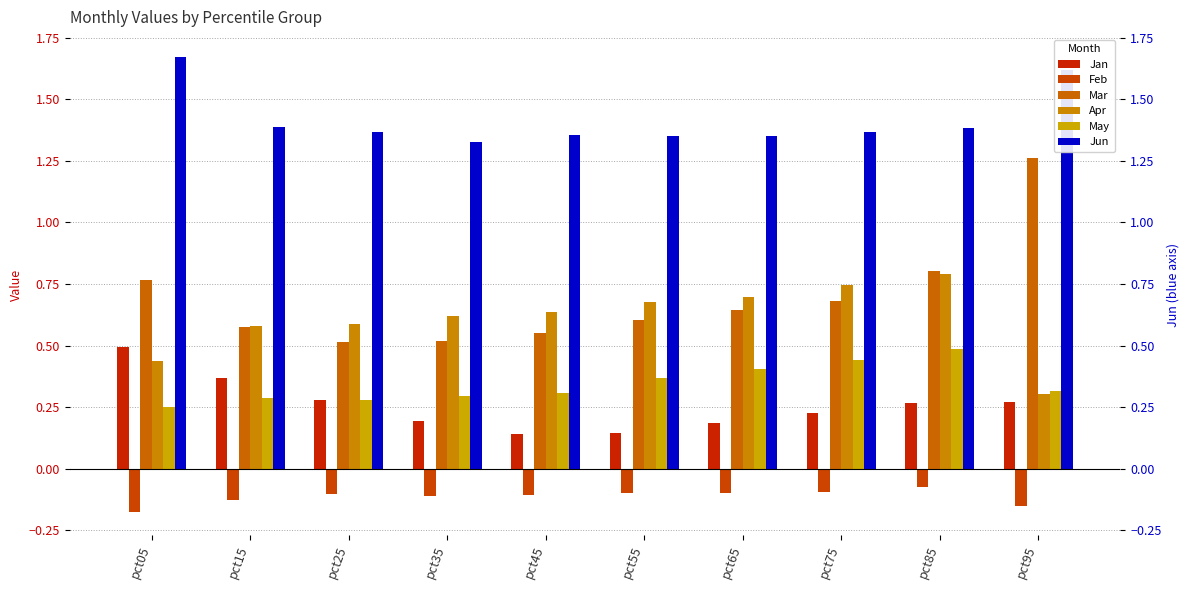

What are all the series names shown in the legend?

Jan, Feb, Mar, Apr, May, Jun